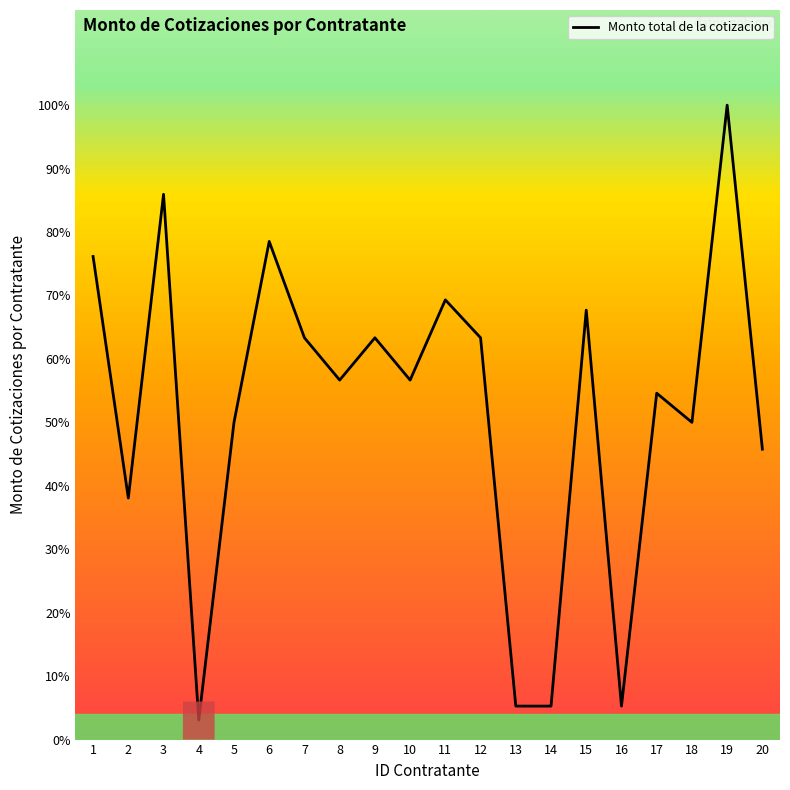

Does the chart display data point markers on the line(s)?

No